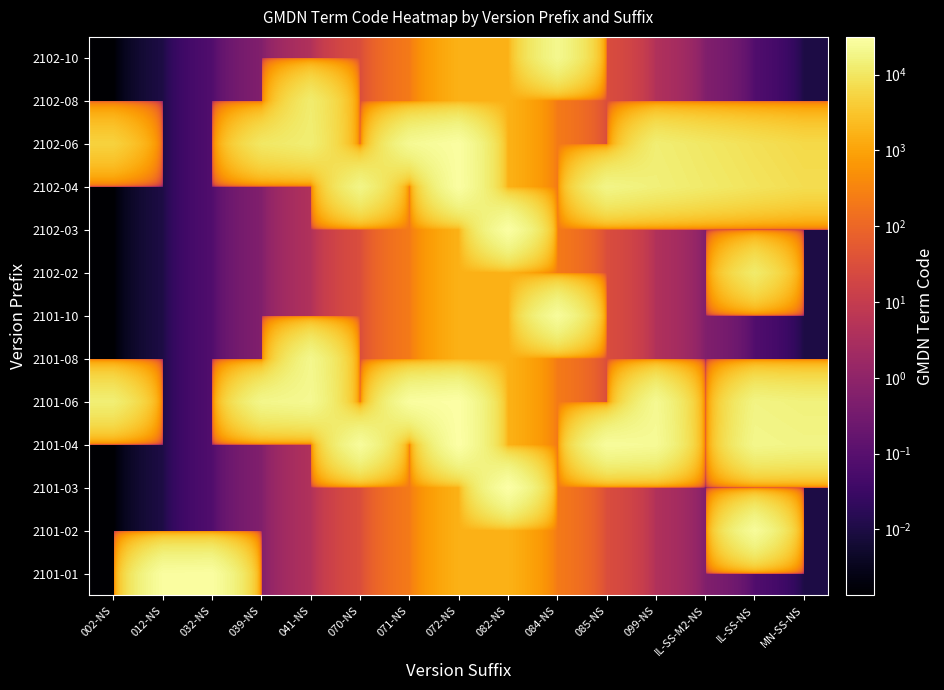

At which category is the sum across all series the highest?

072-NS